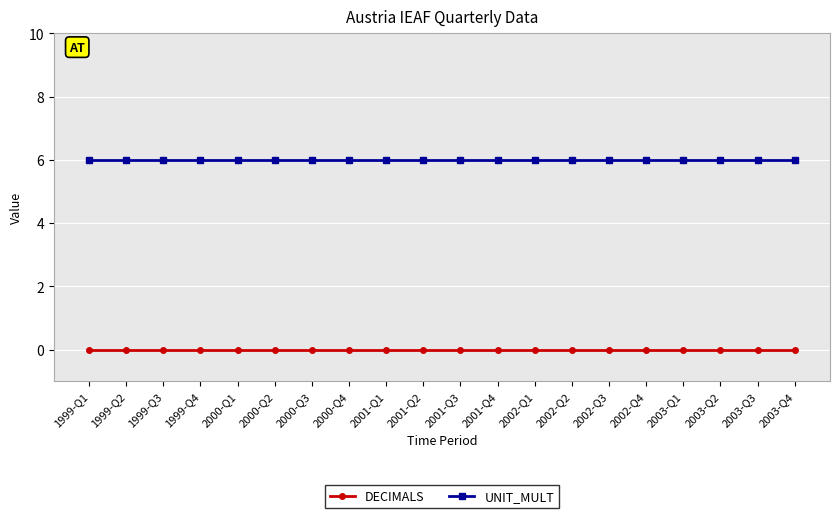

What is the difference between the highest and lowest values at 1999-Q4?

6